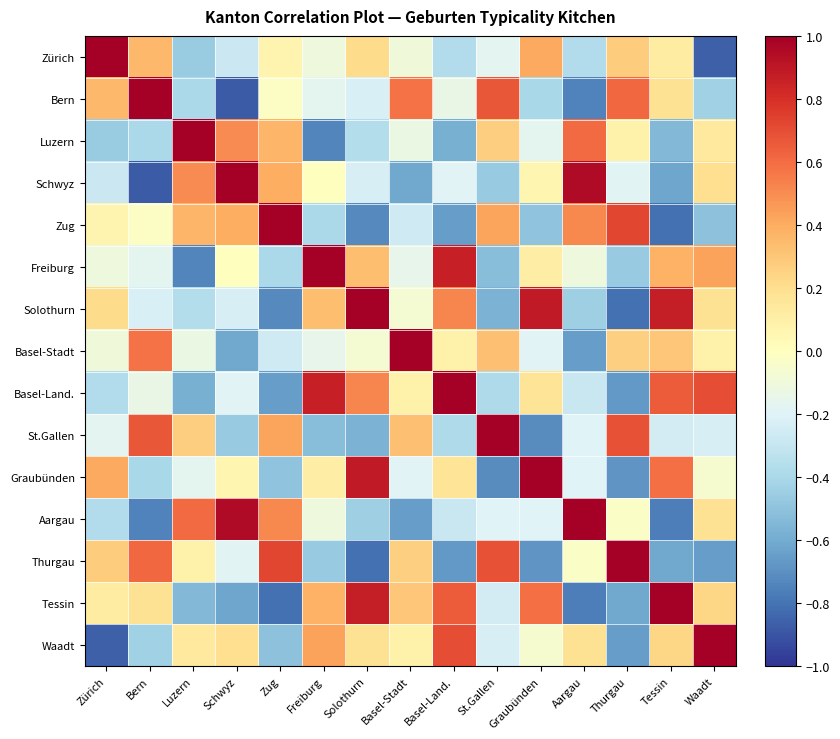

What is the spread (max minus min) of values at St.Gallen?

1.7